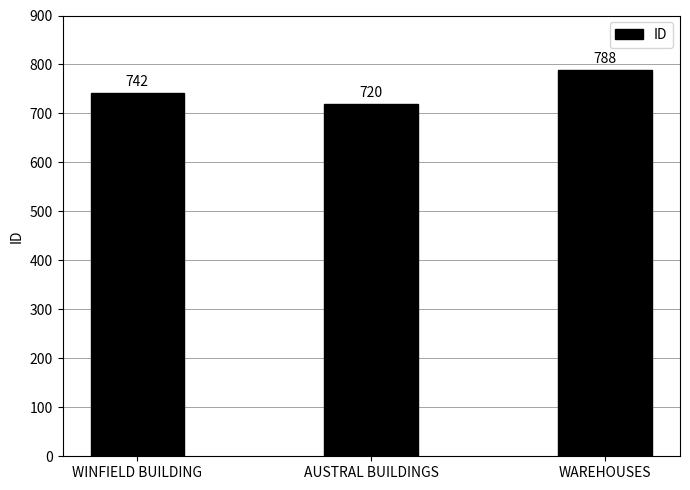

What position from the left is WAREHOUSES?

3